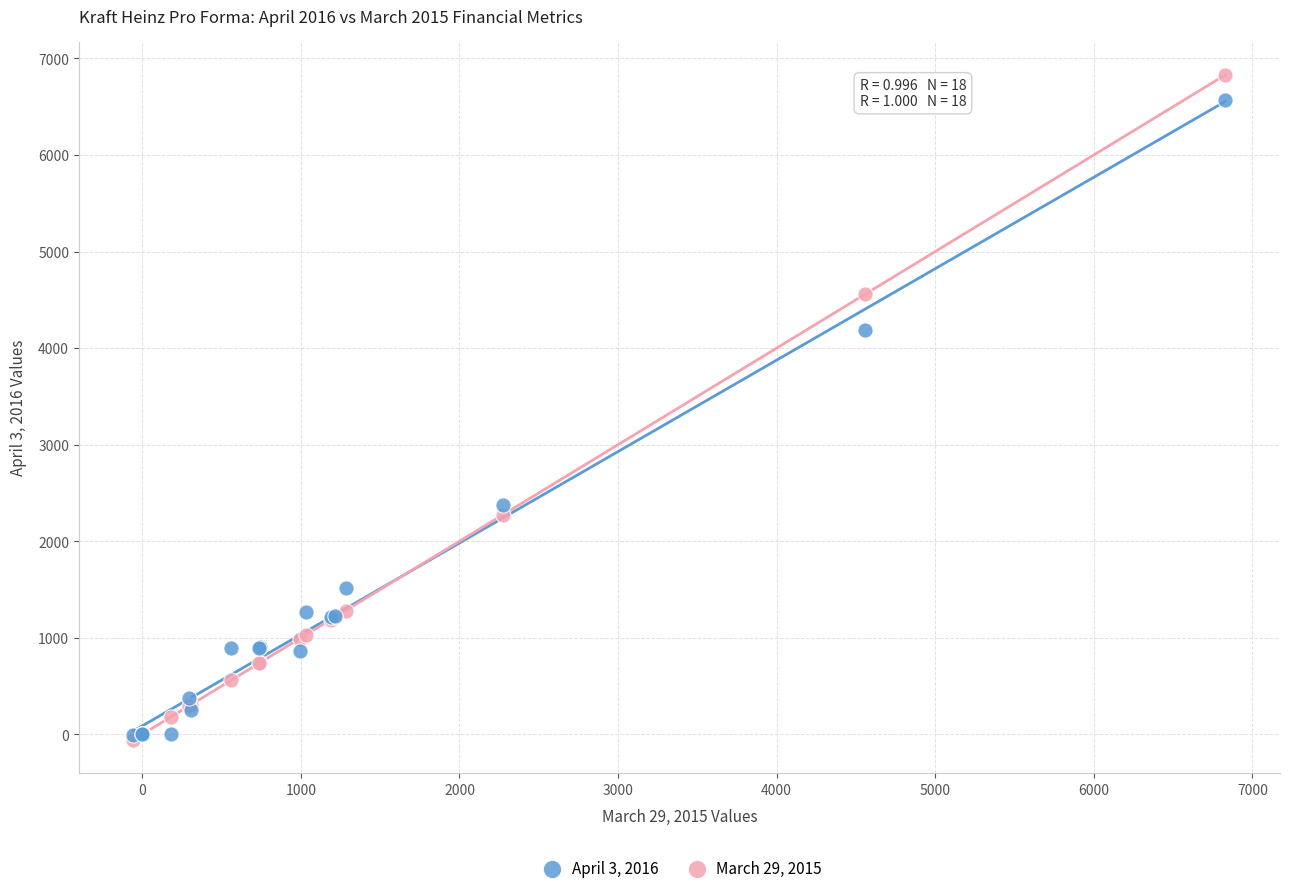

What are all the series names shown in the legend?

April 3, 2016, March 29, 2015